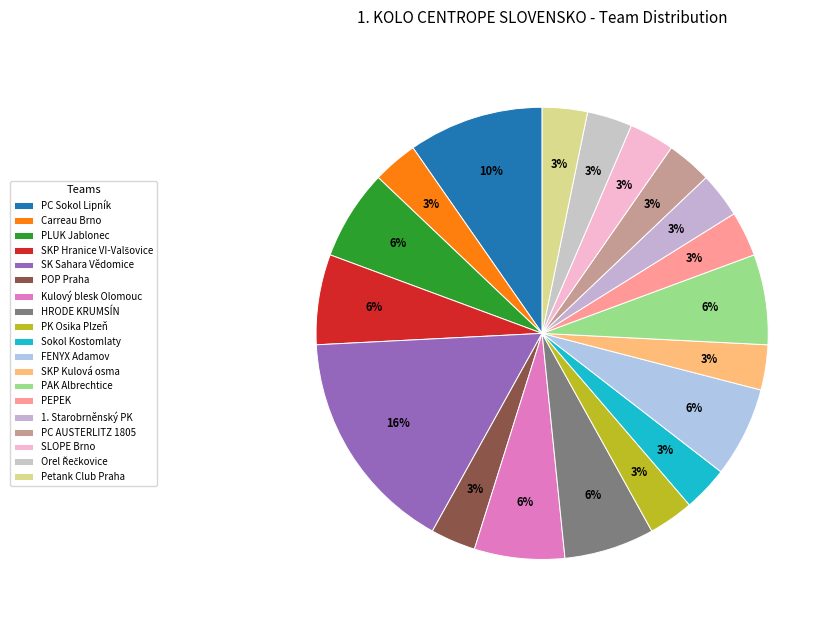

True or false: 1. Starobrněnský PK accounts for 3% of the total.

True